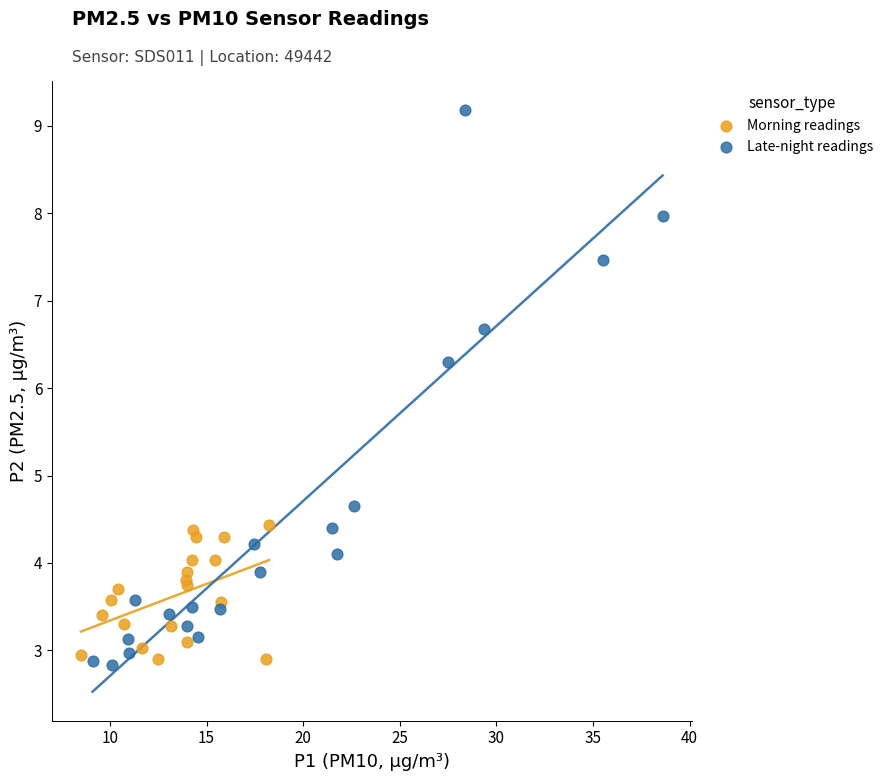

Which series has the widest spread of Y values?

Late-night readings